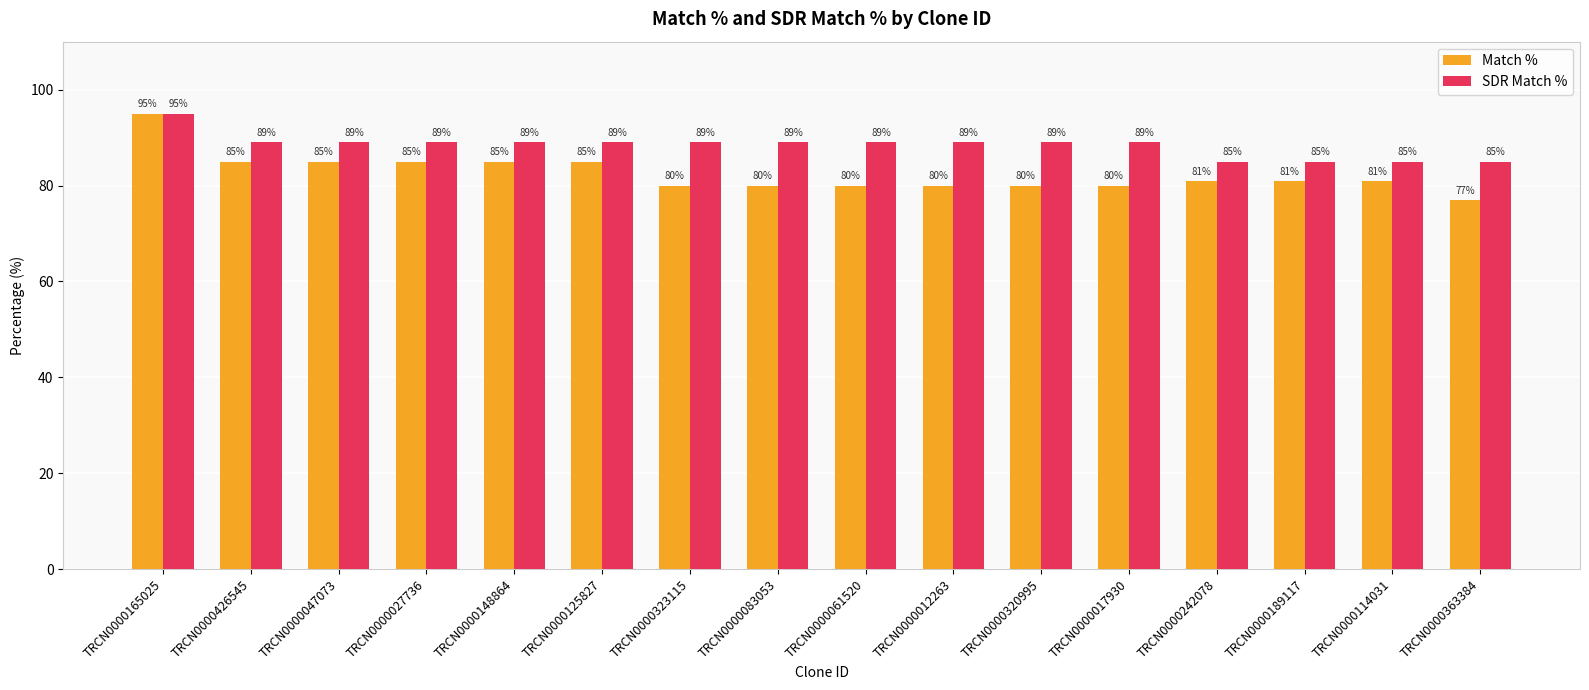

Reading right to left, what are all the values shown in this chart?

Match %: 77	81	81	81	80	80	80	80	80	80	85	85	85	85	85	95
SDR Match %: 85	85	85	85	89	89	89	89	89	89	89	89	89	89	89	95